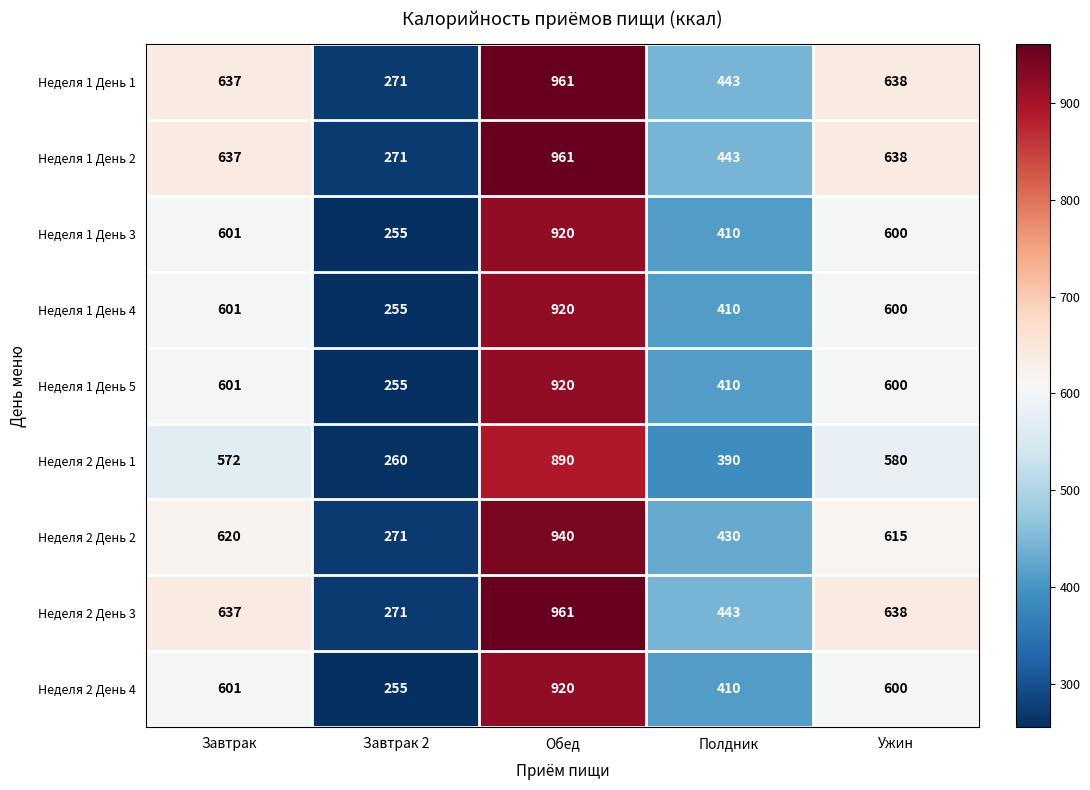

What is the difference between the maximum and minimum values in the Неделя 2 День 4 series?

665